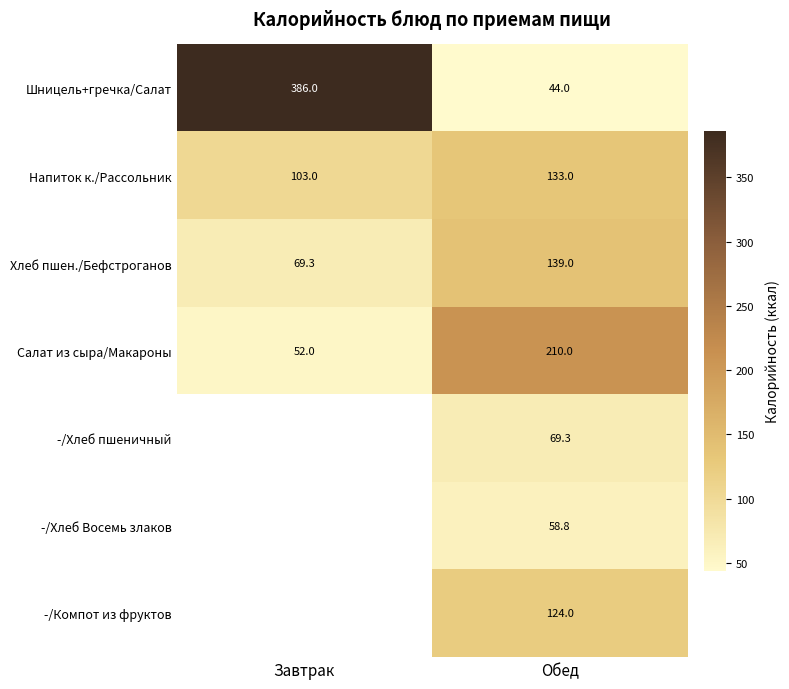

Which category has the highest value across all series?

Завтрак